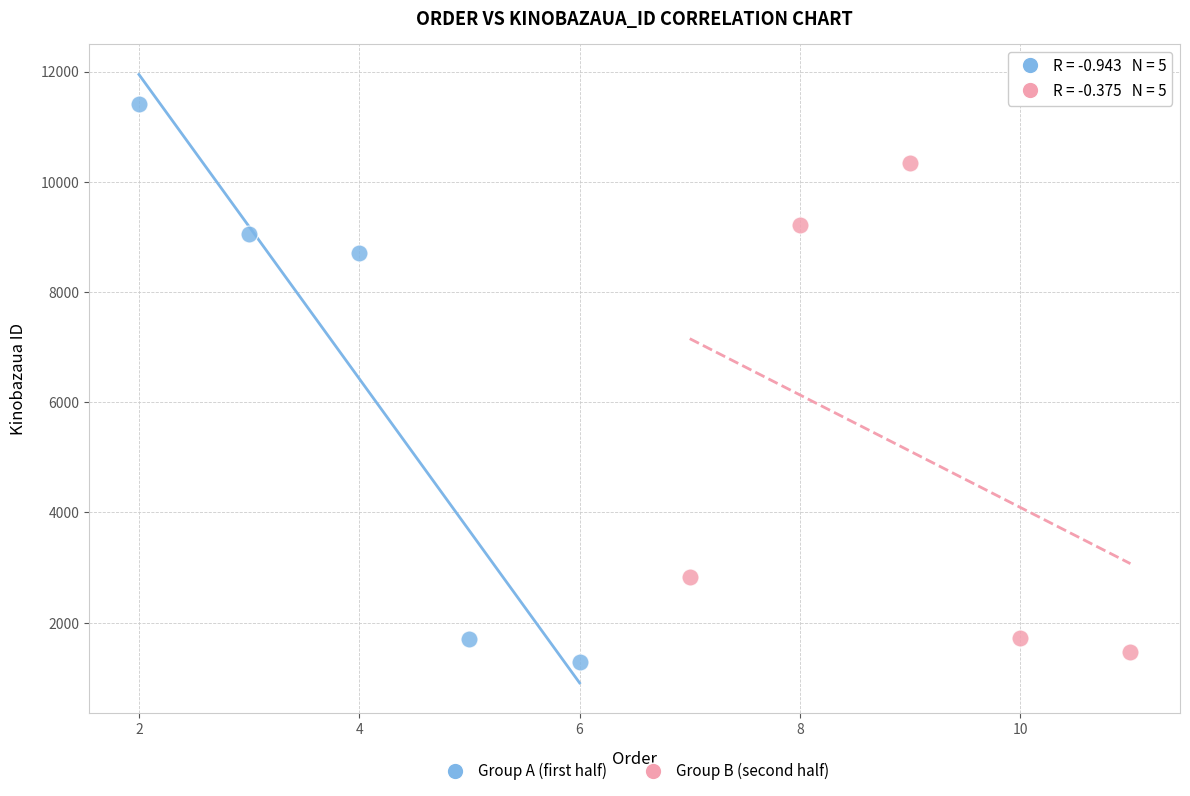

Which series has the largest Y range (max minus min)?

Group A (first half)